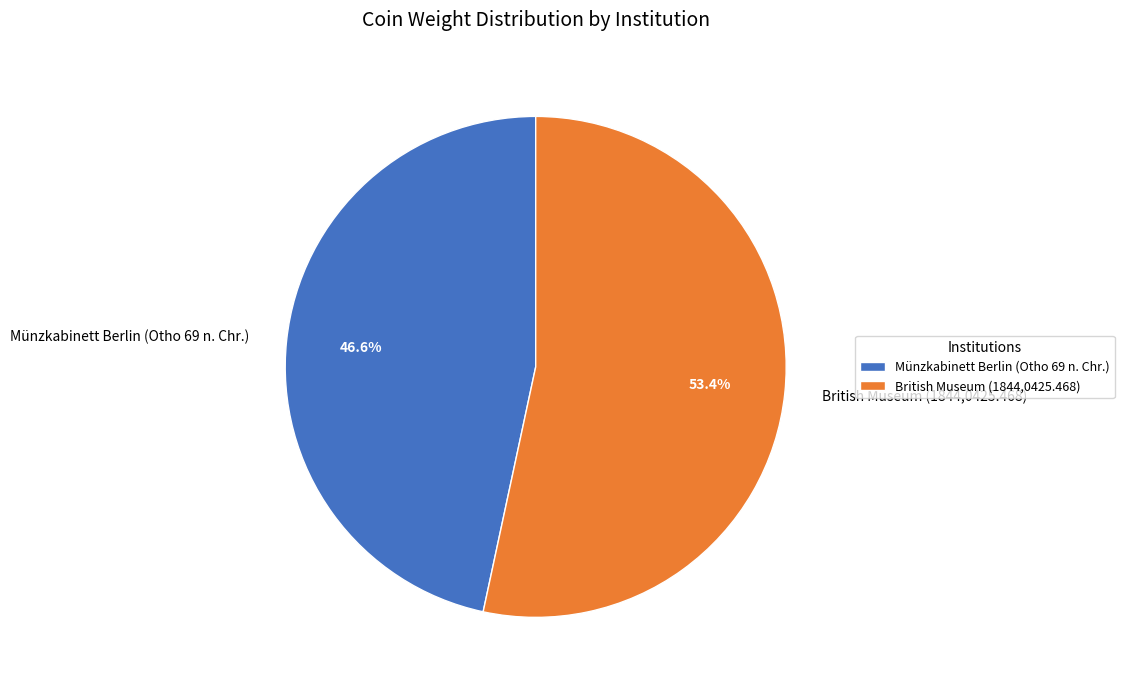

Is Münzkabinett Berlin (Otho 69 n. Chr.) the majority of the pie?

No